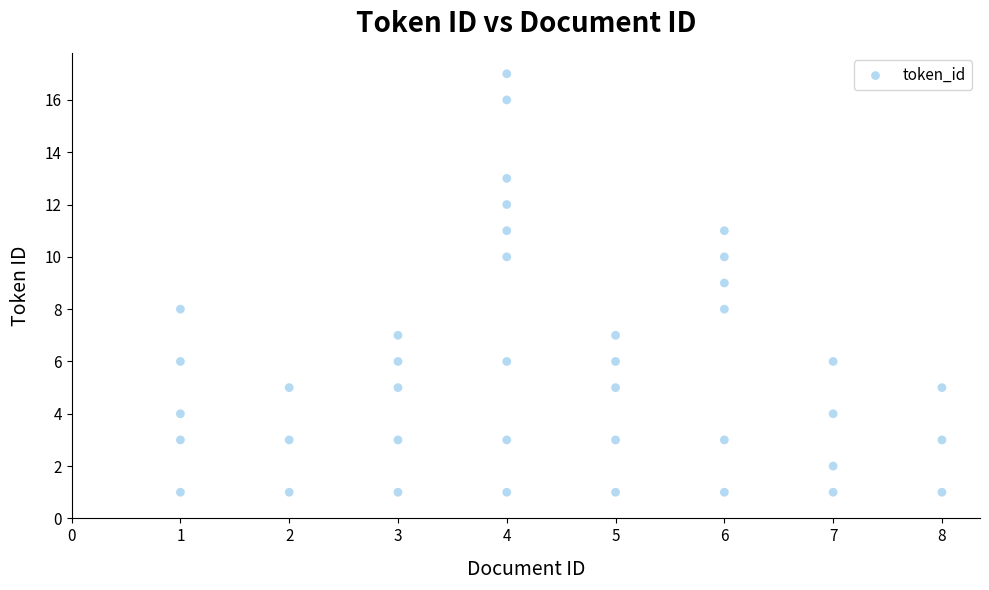

What is the range of X values (max minus min)?

7